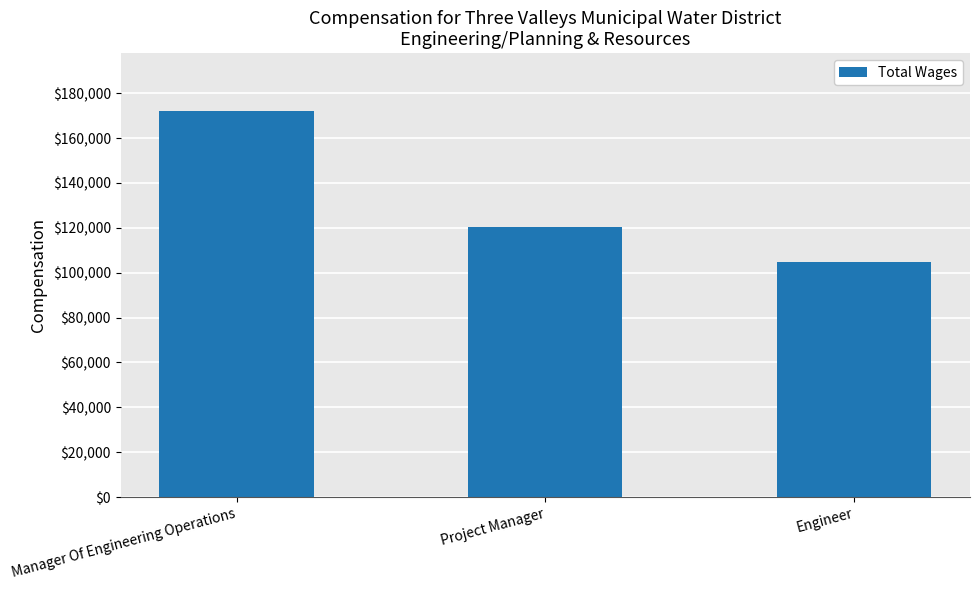

Is it true that the value at Engineer is 165016?

False